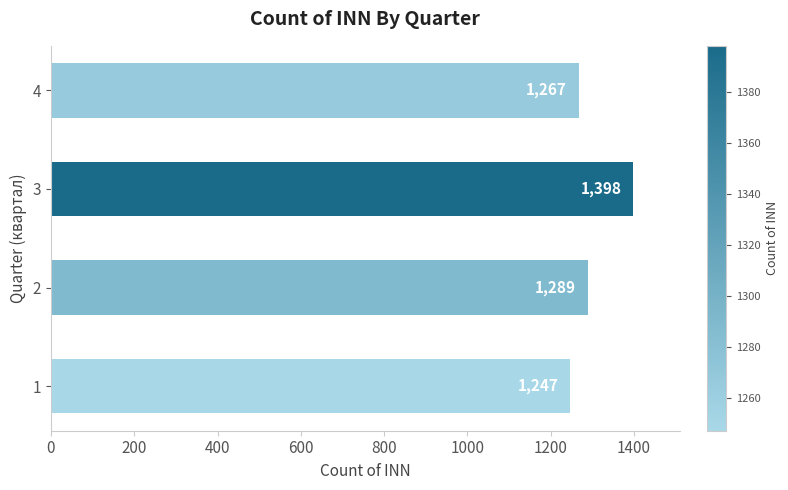

Are the bars grouped side by side (vs. stacked)?

No